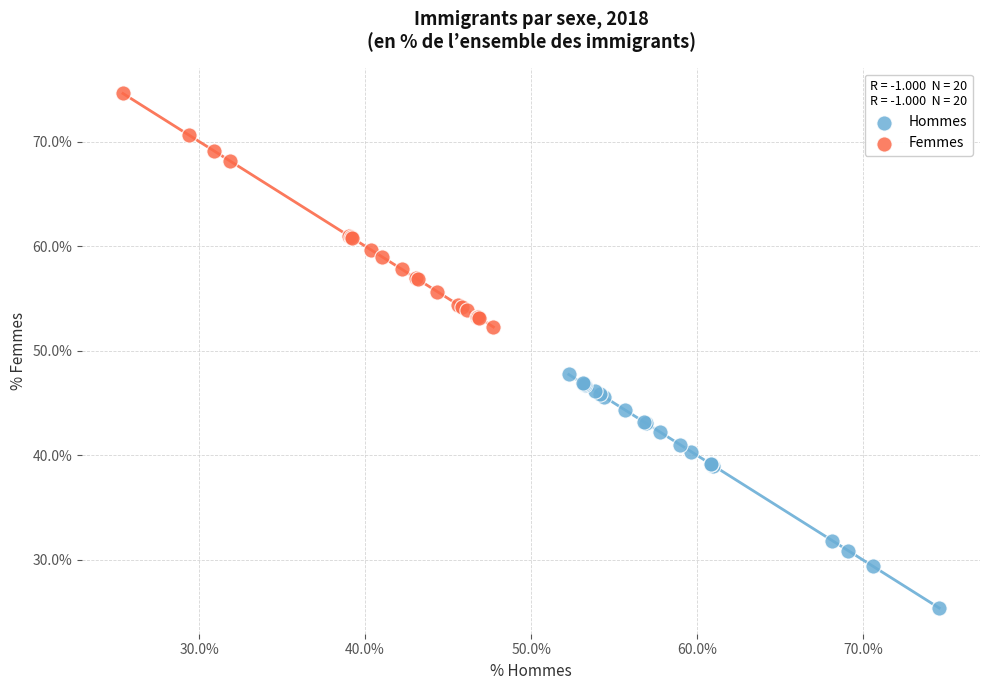

Which series reaches the maximum Y coordinate?

Femmes